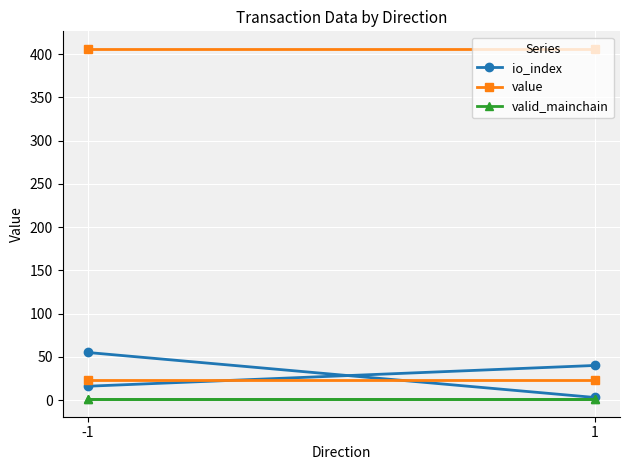

The io_index series shows 3.0 at 1. True or false?

True